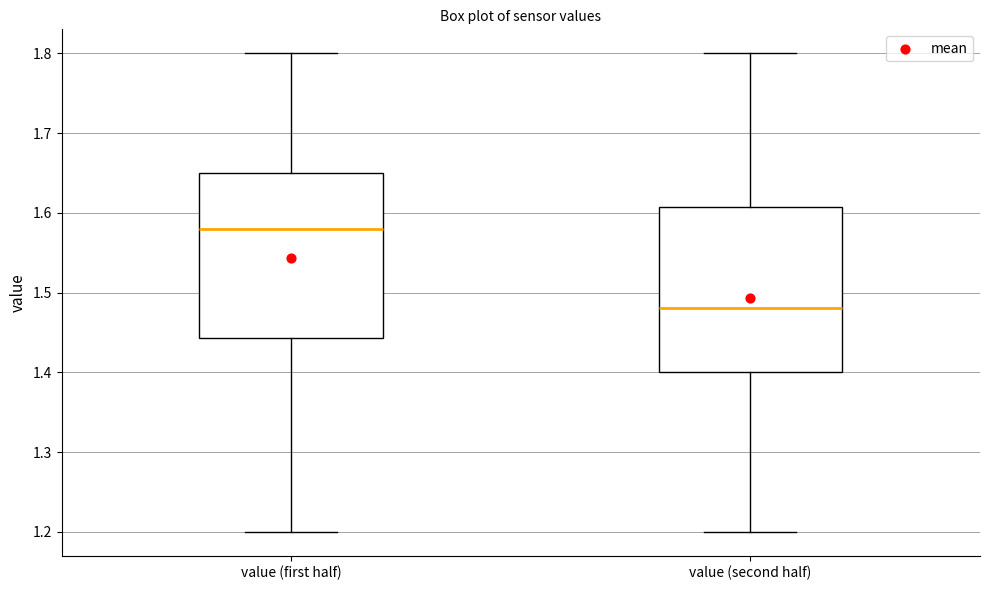

Reading left to right, transcribe this box plot: for each box, give where its median line is, the range the box spans, and where its two whiskers end, as read against the y-axis. The values are not printed on the chart, so give them approximately, as read against the axis.

value (first half): median 1.58, box 1.44 to 1.65, whiskers 1.20 to 1.80
value (second half): median 1.48, box 1.40 to 1.61, whiskers 1.20 to 1.80